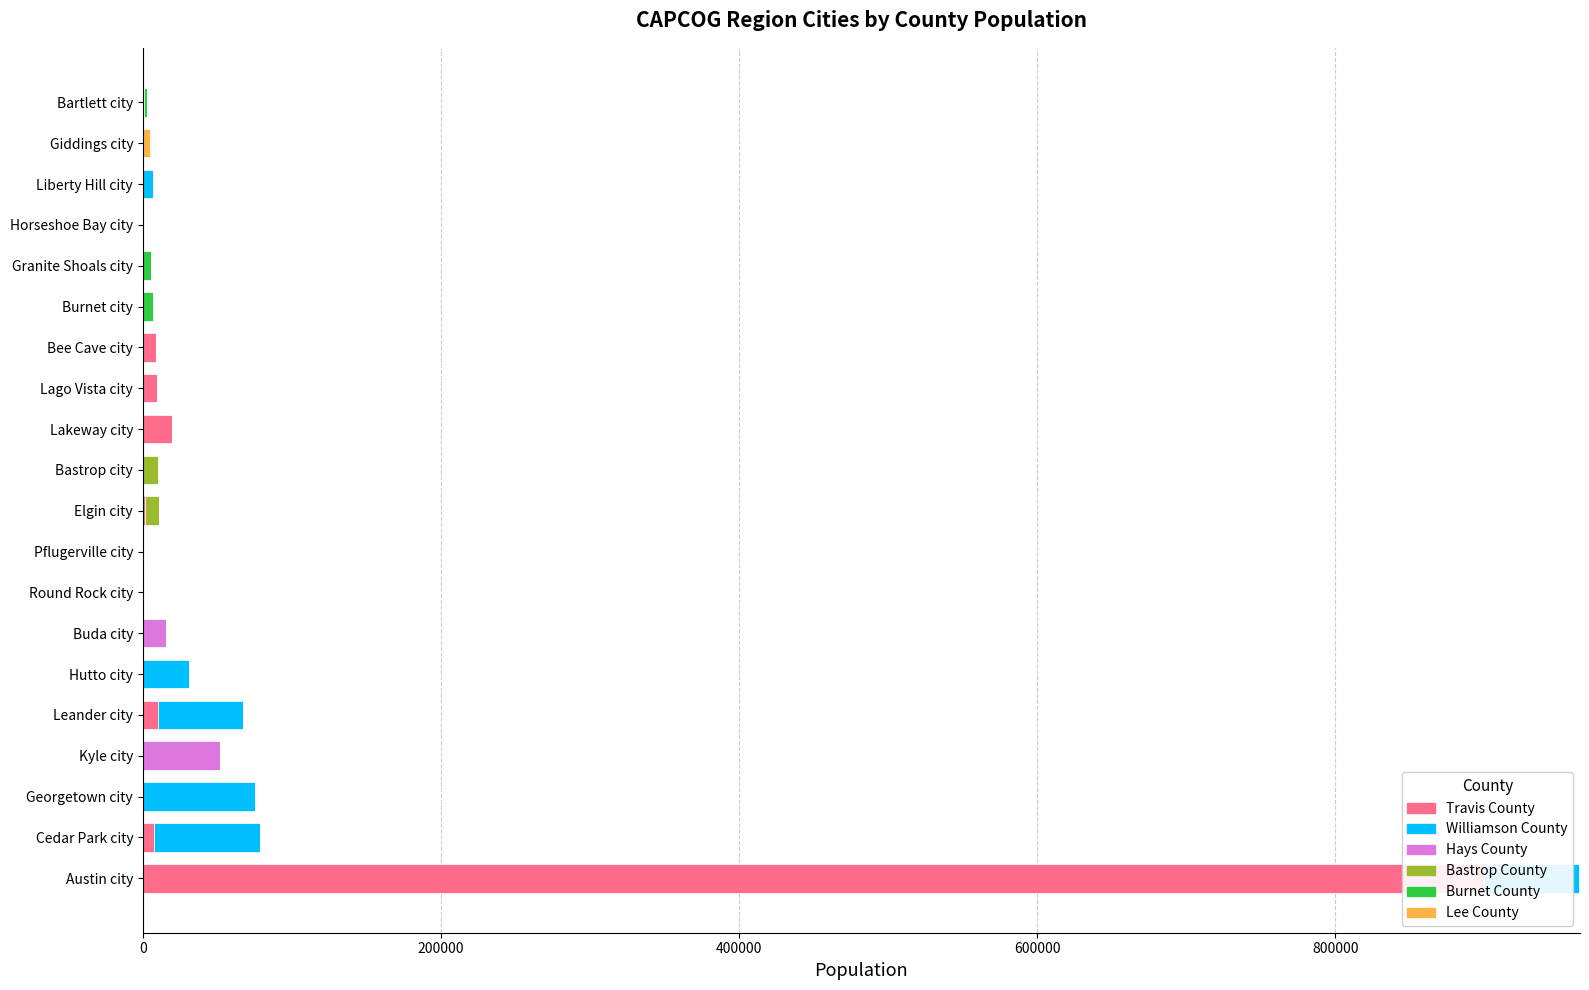

What is the total value across all series at Elgin city?

10549